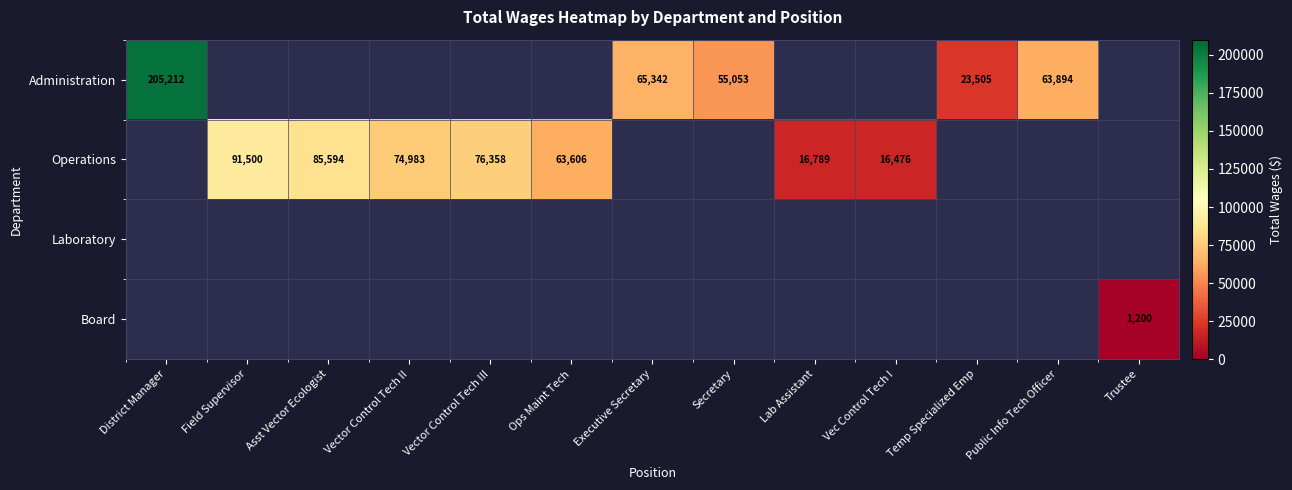

What is the minimum value shown in the chart?

1200.0